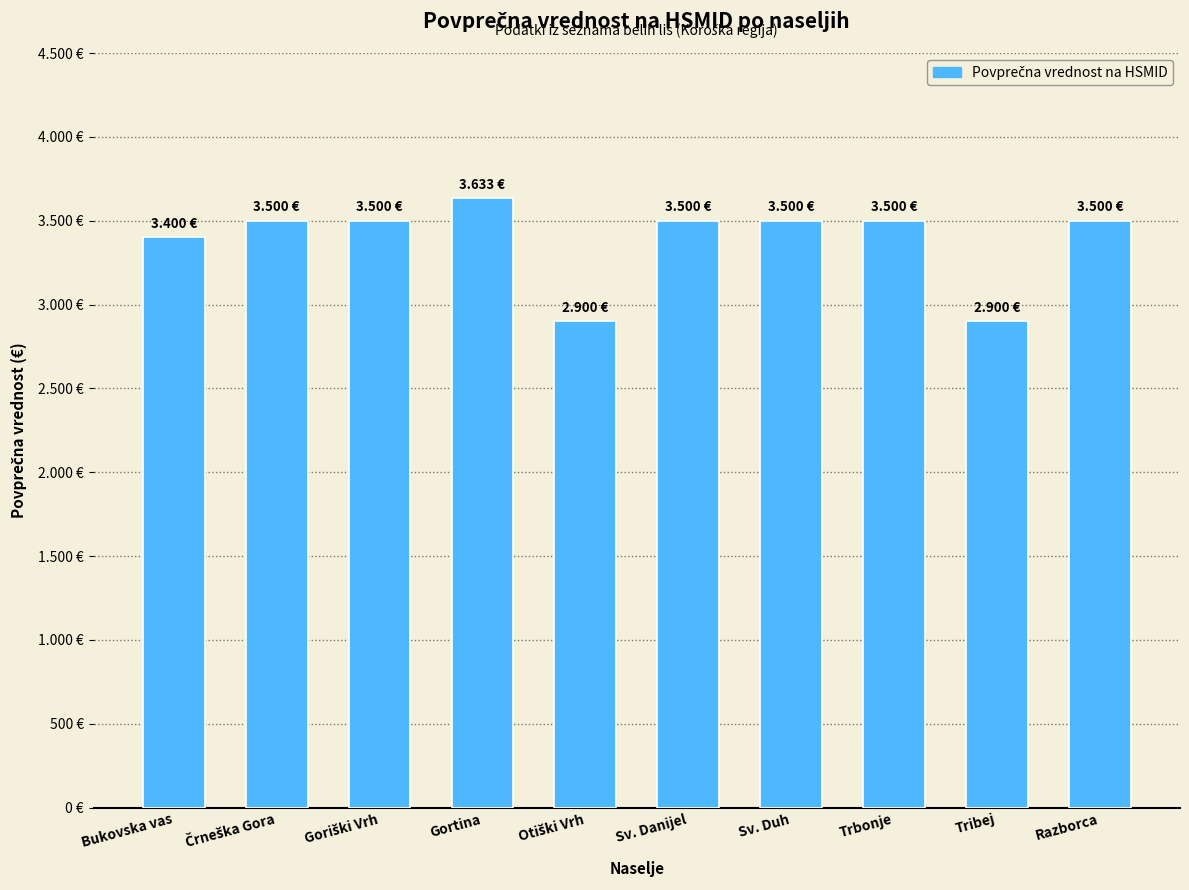

Between Črneška Gora and Trbonje, which is larger?

Črneška Gora